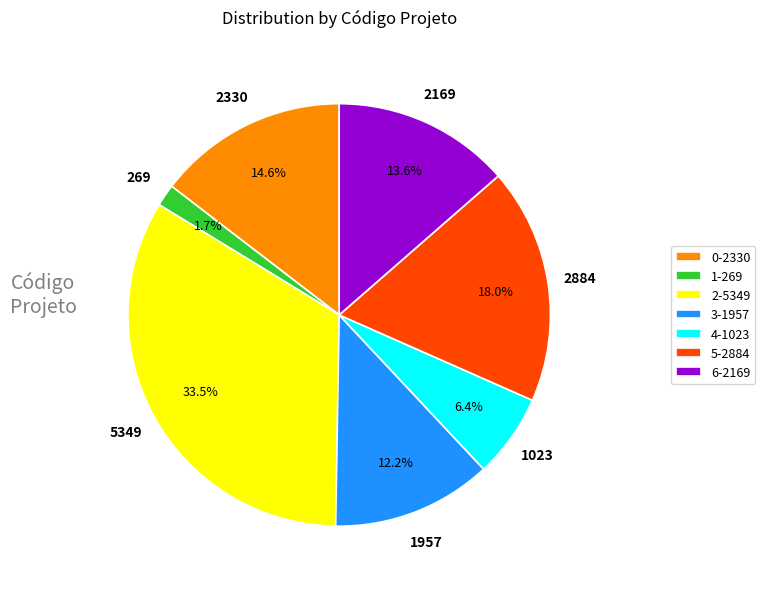

Combined, do 0-2330 and 4-1023 account for over 50%?

No